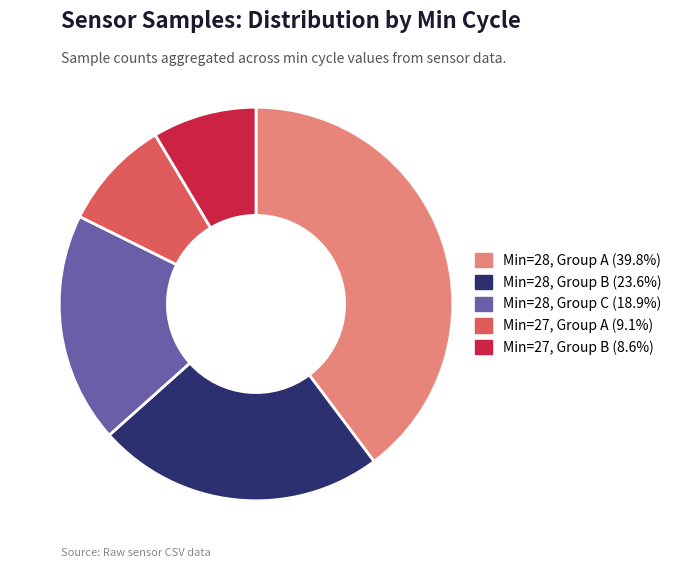

Combined, do Min=28, Group A (39.8%) and Min=28, Group C (18.9%) account for over 50%?

Yes